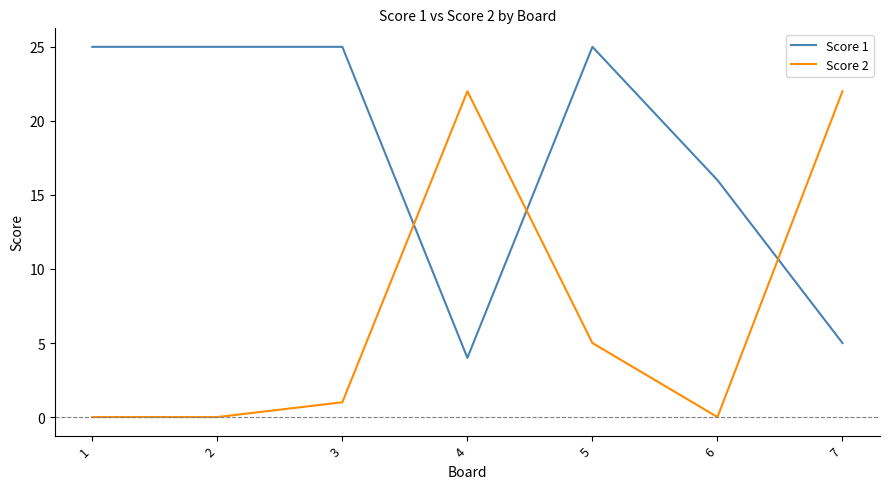

Is the value of Score 2 at 5 greater than the value of Score 1 at 3?

No